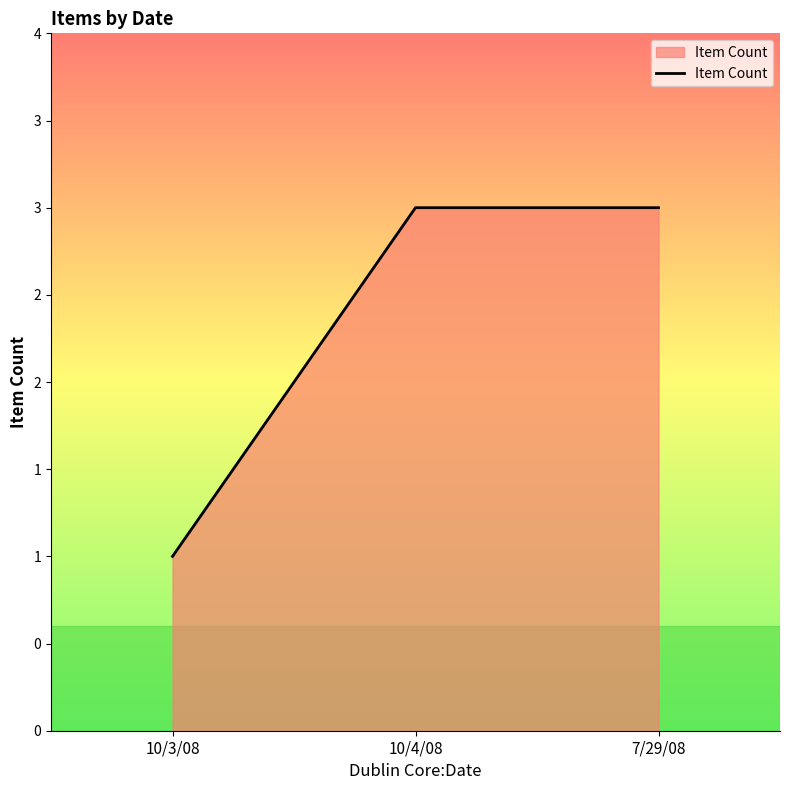

List the labels in order of value, smallest first.

10/3/08, 10/4/08, 7/29/08